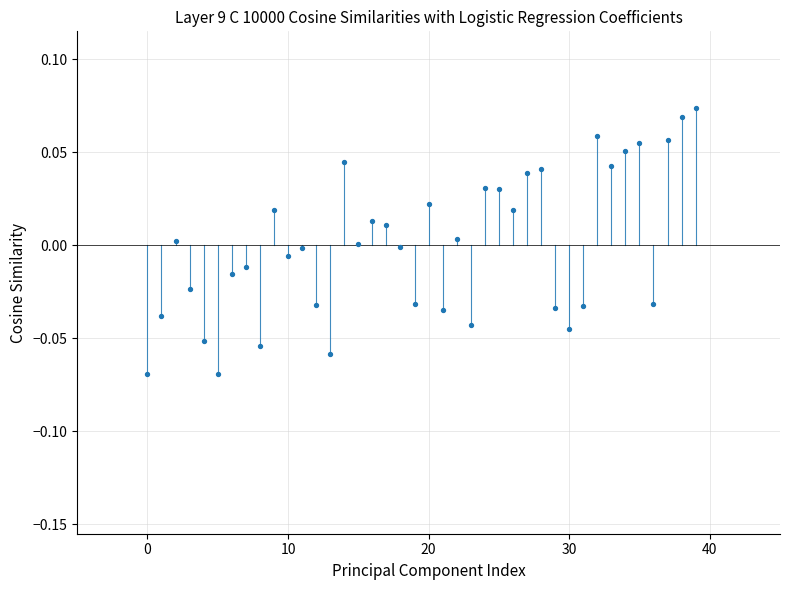

How many points are shown in the scatter plot?

40